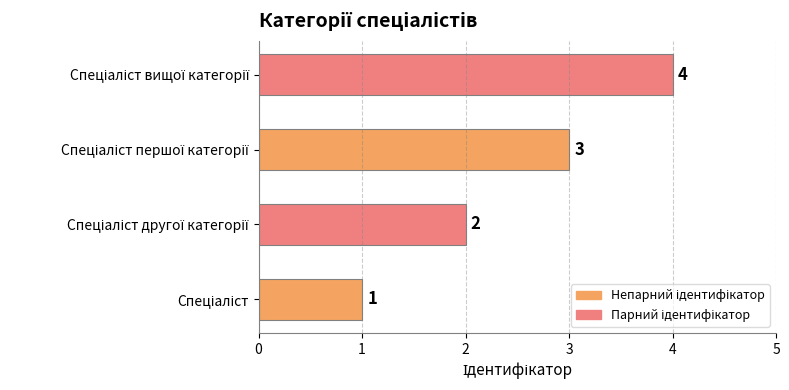

What is the greatest value displayed?

4